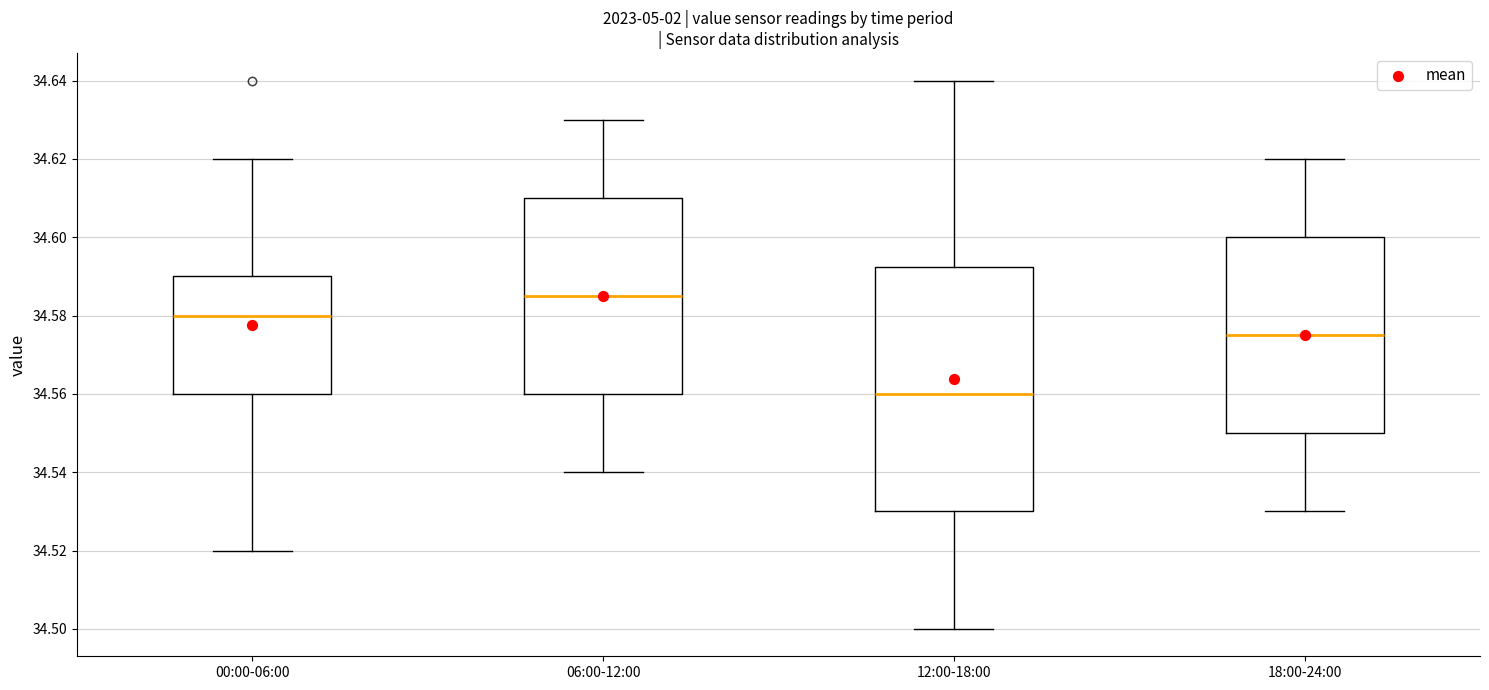

Comparing the boxes themselves (not the whiskers), which one is the tallest?

12:00-18:00